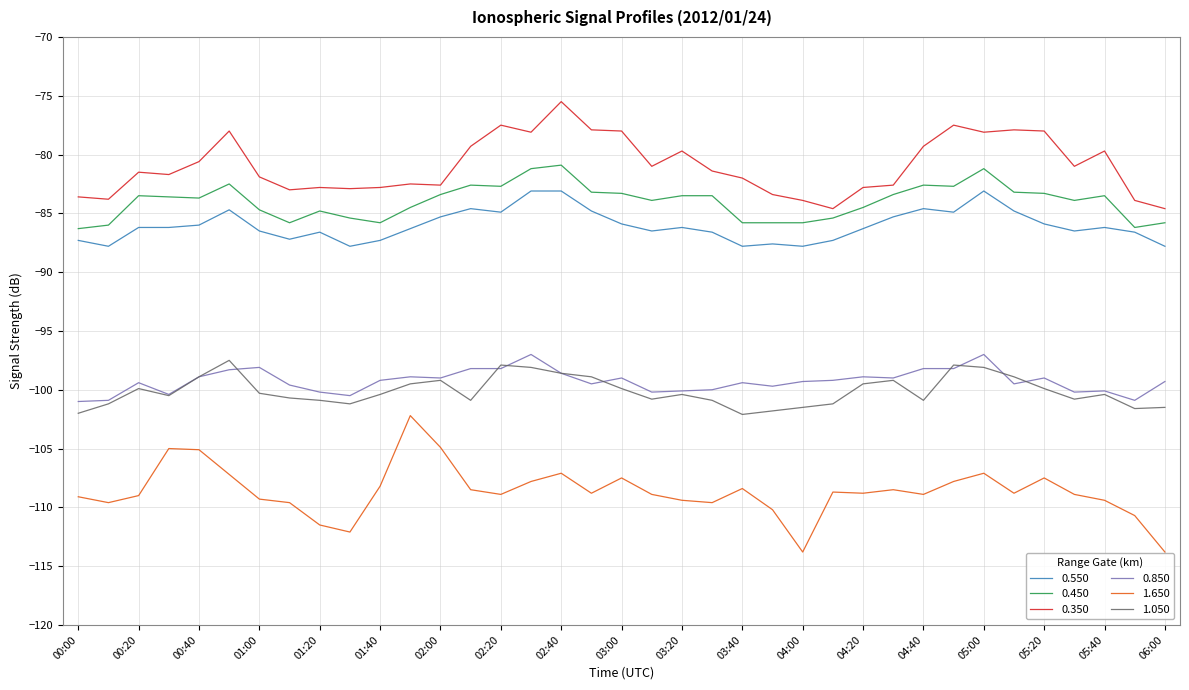

What is the difference between the maximum and minimum values in the 0.550 series?

4.7